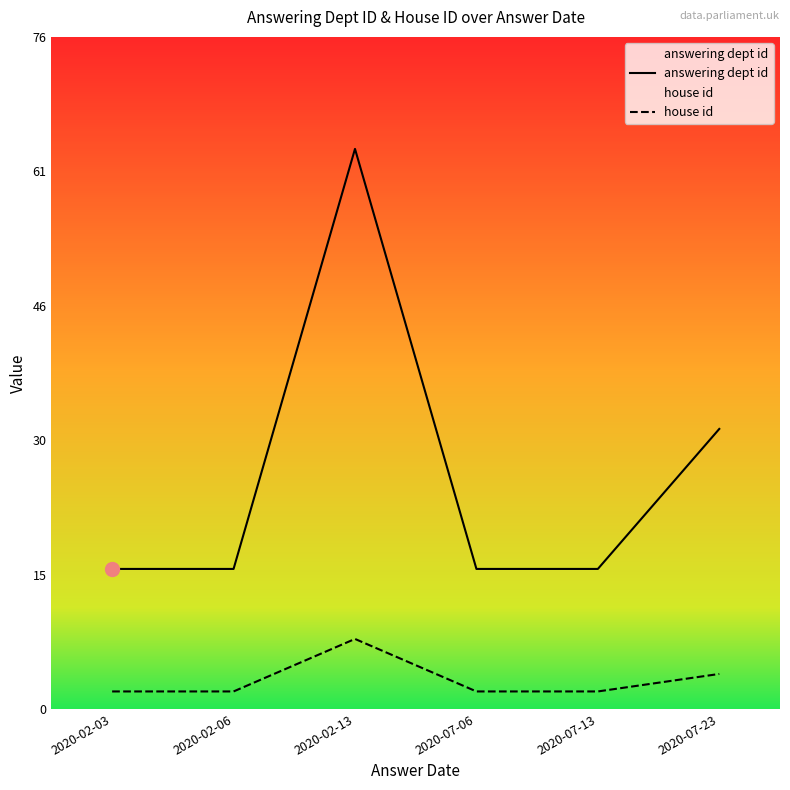

Rank the series by their average value, from lowest to highest.

house id, answering dept id